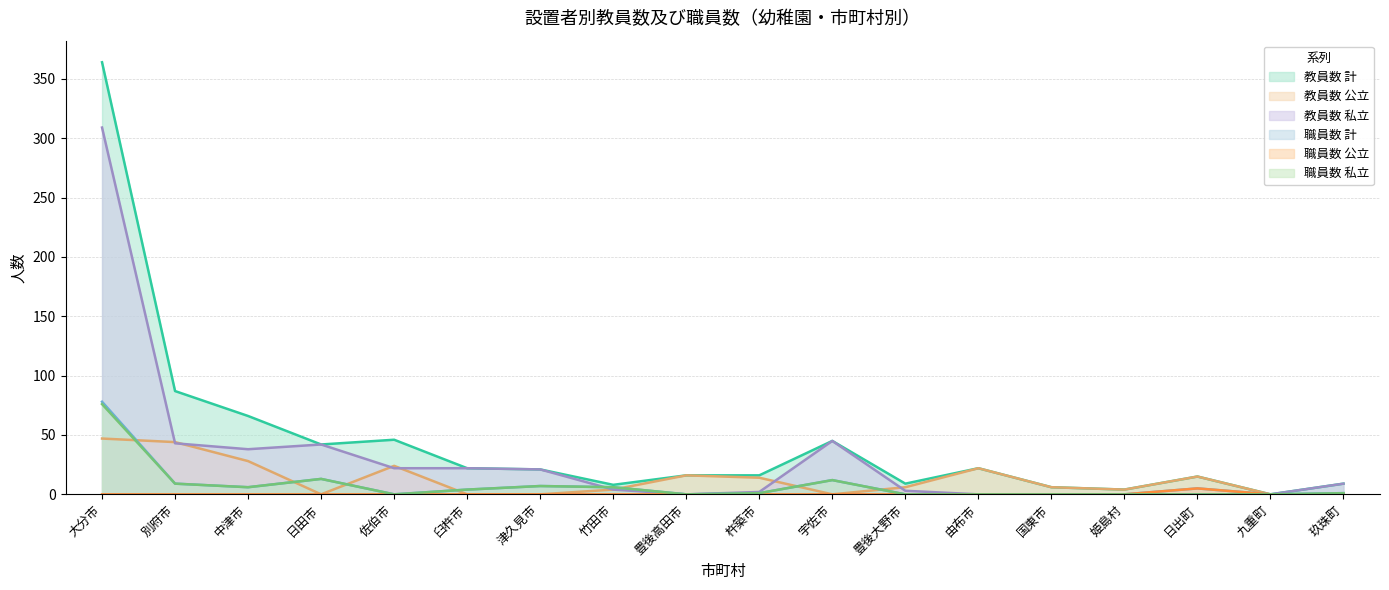

What are all the series names shown in the legend?

教員数 計, 教員数 公立, 教員数 私立, 職員数 計, 職員数 公立, 職員数 私立